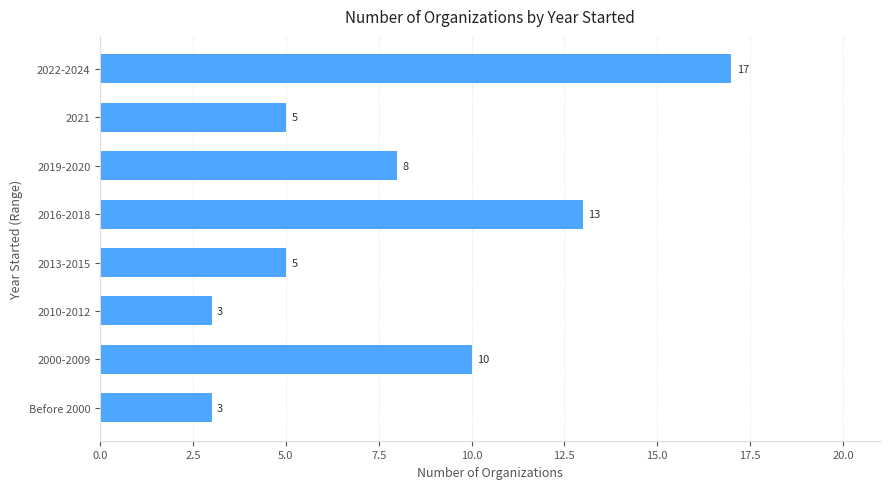

The chart shows a value of 5 at 2021. True or false?

True